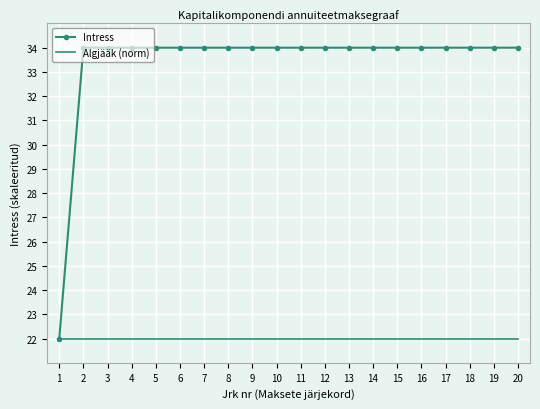

At how many categories does at least one series exceed 30?

19